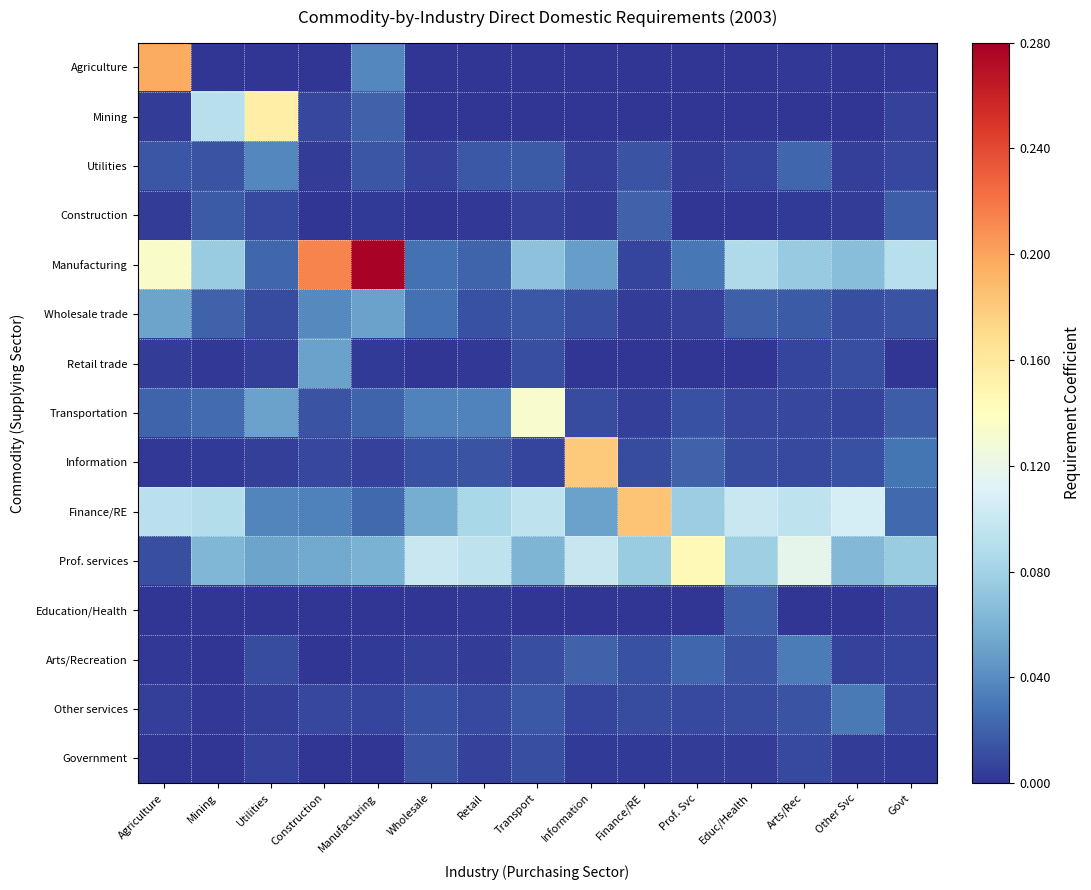

Which series has the largest range (max minus min)?

Manufacturing